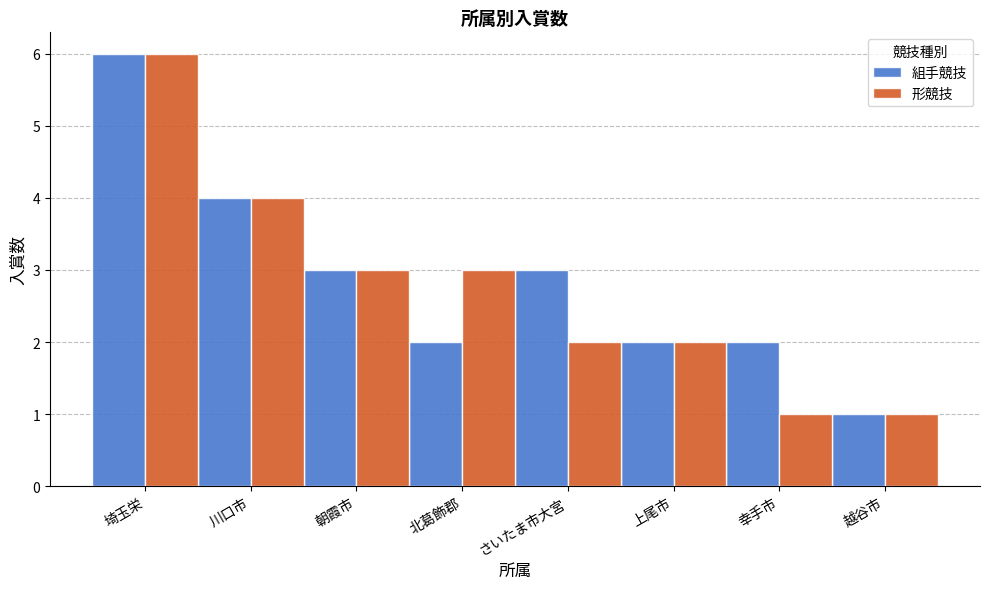

What position from the right is さいたま市大宮?

4